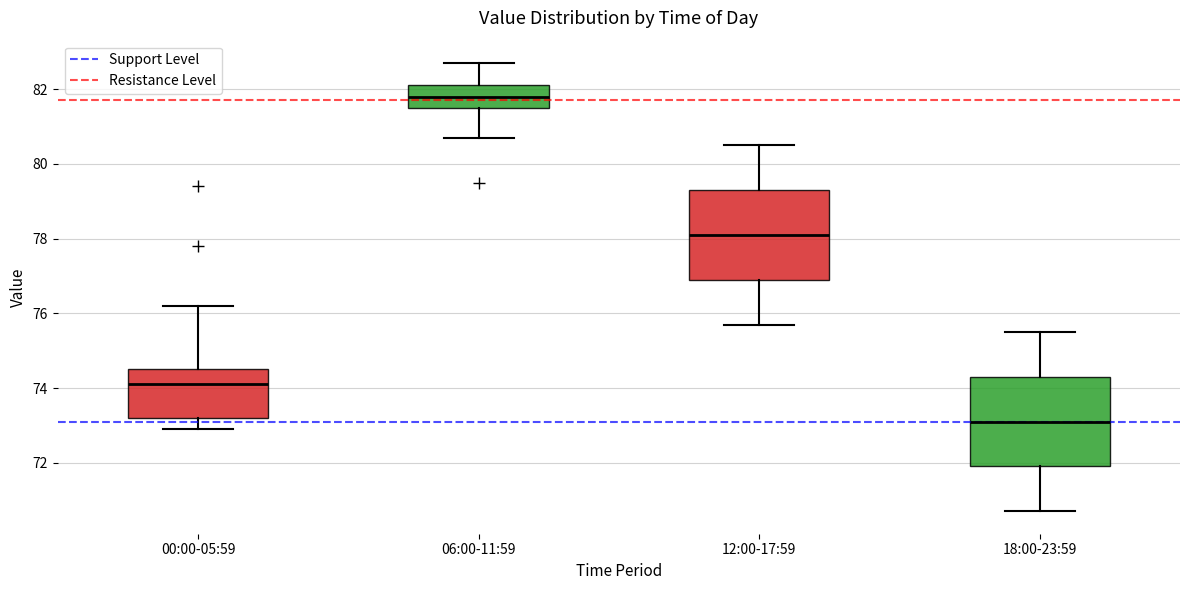

Which box has the lowest median line?

18:00-23:59